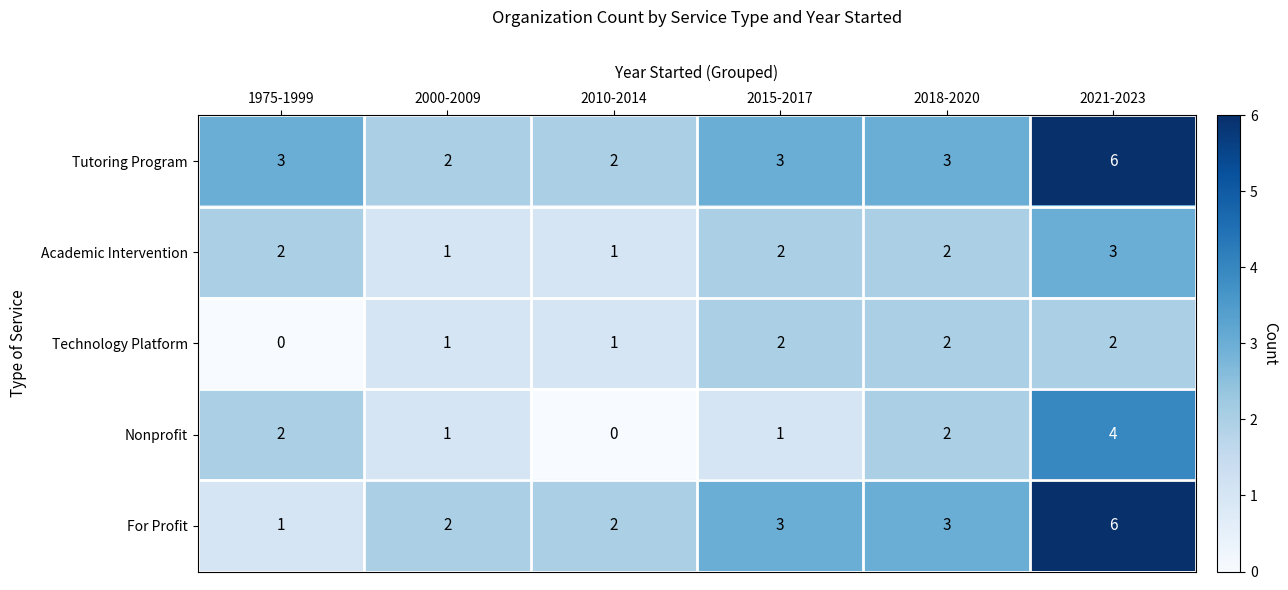

How many distinct data groups are displayed?

5